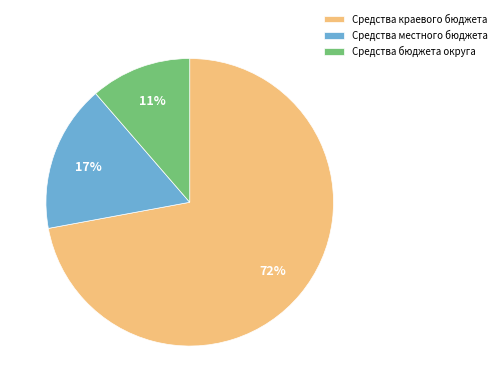

Which slice is the smallest?

Средства бюджета округа